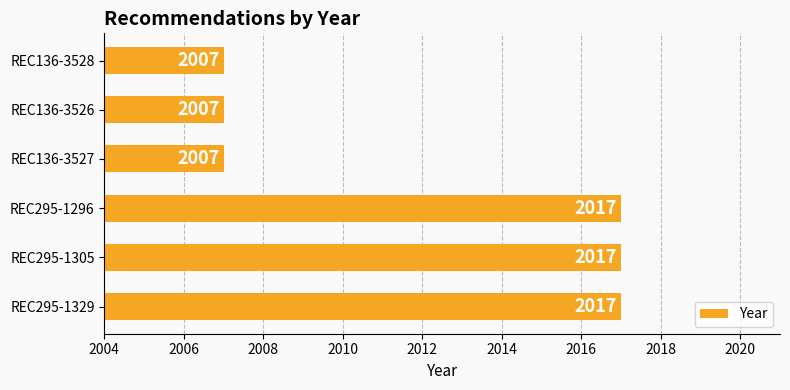

How many values are between 2007 and 2017?

6